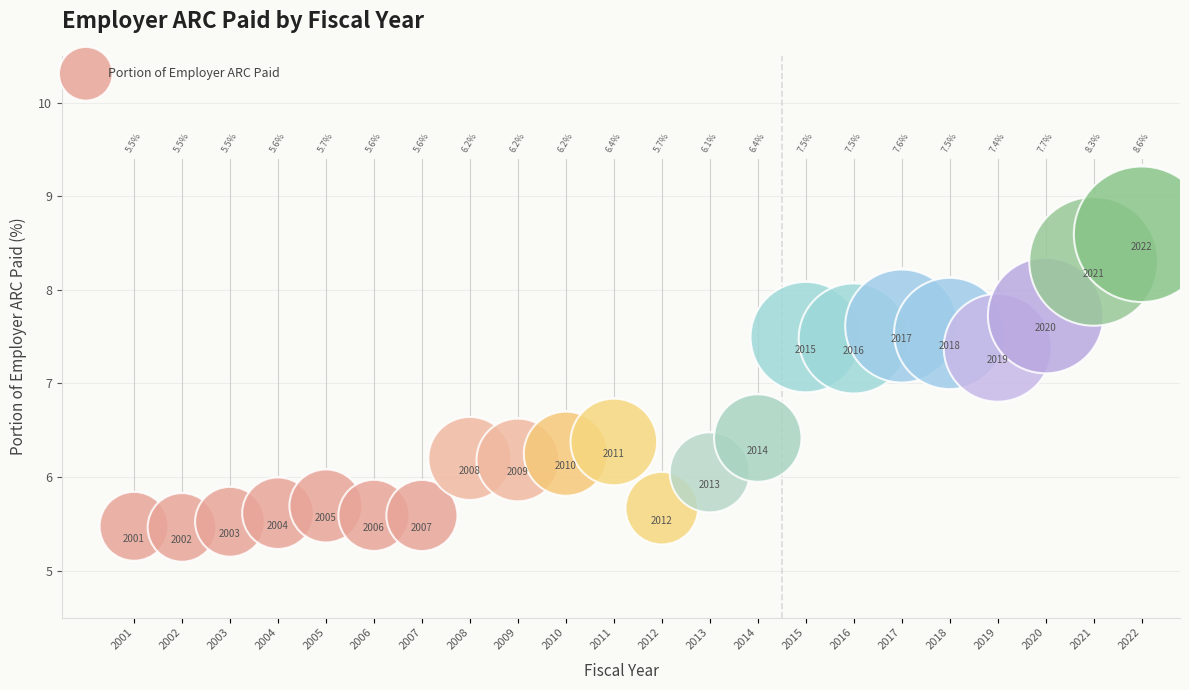

What is the range of X values (max minus min)?

21.0